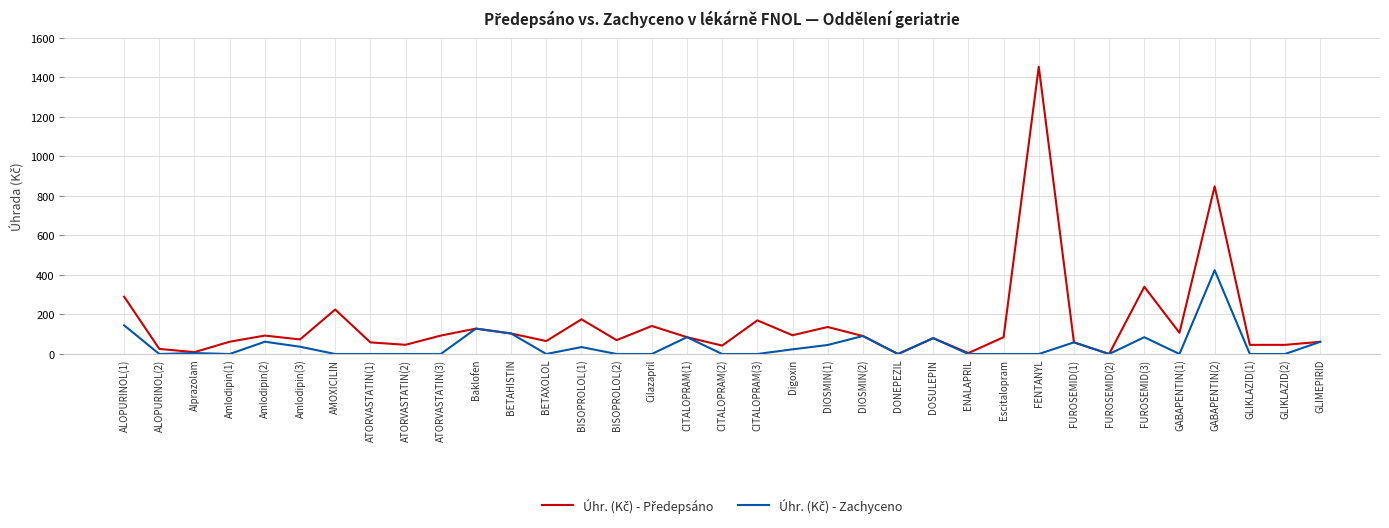

Which label corresponds to the largest value in the chart?

FENTANYL